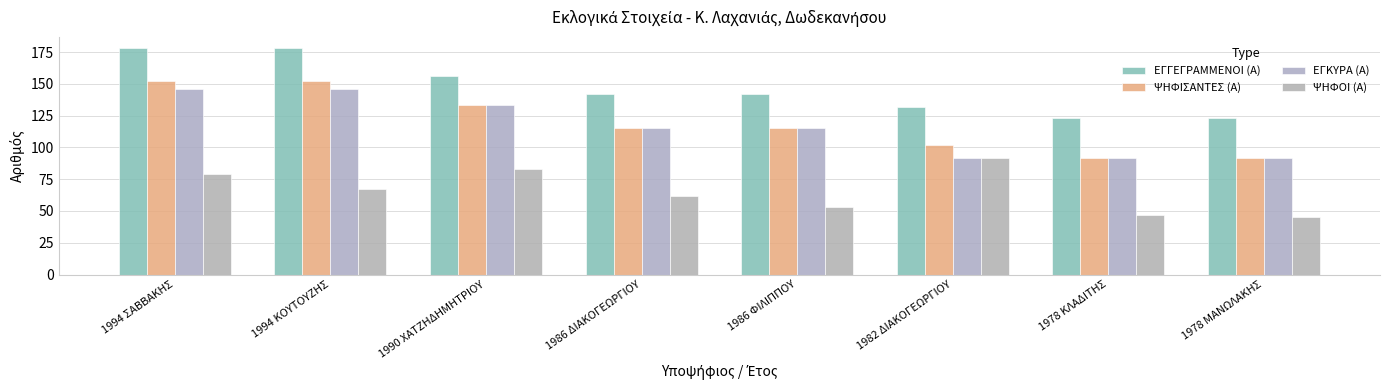

What is the label of the 6th bar from the right?

1990 ΧΑΤΖΗΔΗΜΗΤΡΙΟΥ